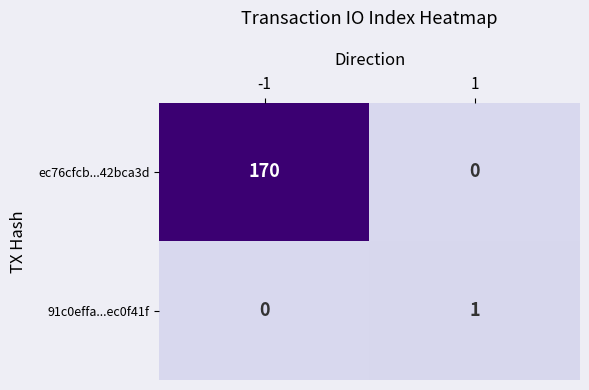

Is it true that 91c0effa...ec0f41f equals 0 at -1?

True